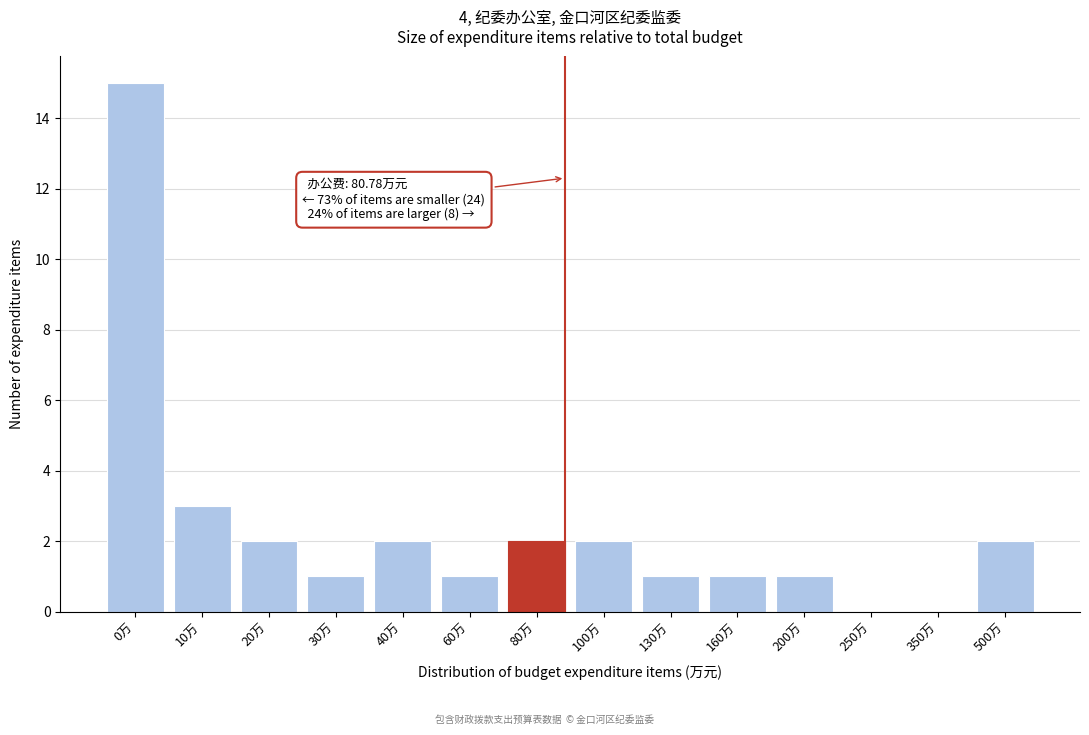

Reading left to right, extract all data points from this chart.

0万=15	10万=3	20万=2	30万=1	40万=2	60万=1	80万=2	100万=2	130万=1	160万=1	200万=1	250万=0	350万=0	500万=2